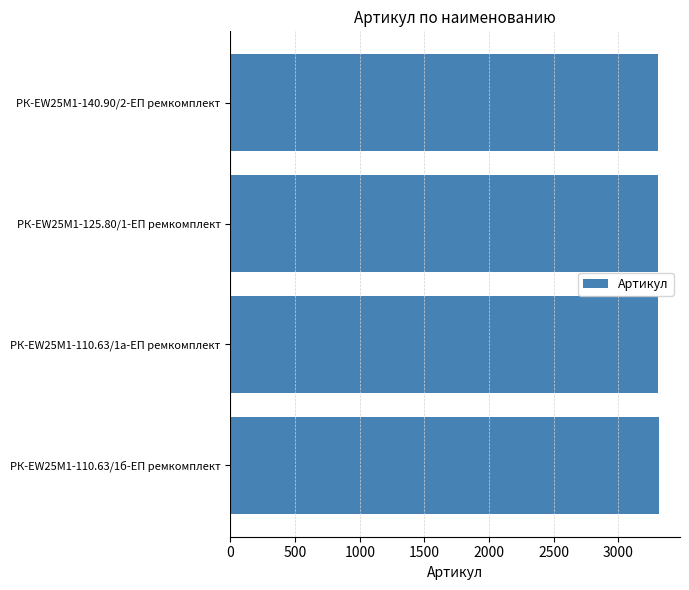

Approximately how many times larger is the value at РК-EW25M1-125.80/1-ЕП ремкомплект compared to РК-EW25M1-140.90/2-ЕП ремкомплект?

1.0